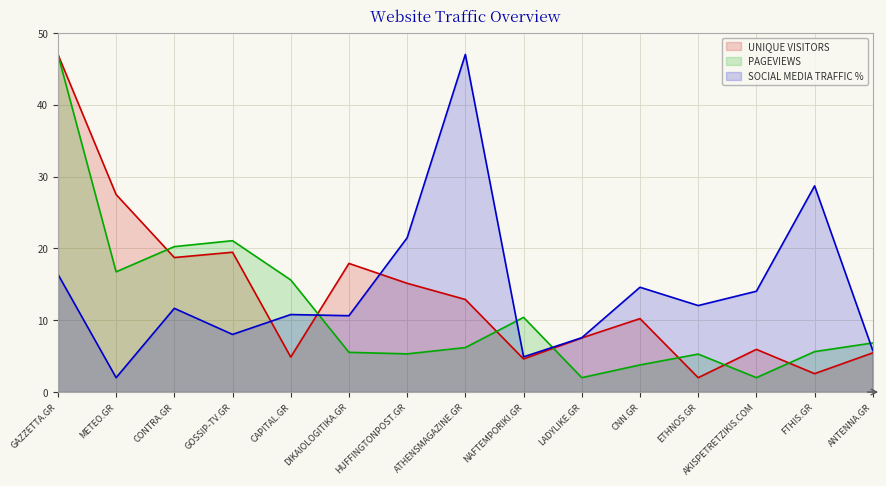

Reading right to left, transcribe all the data shown in this chart.

UNIQUE VISITORS: ANTENNA.GR=5.5	FTHIS.GR=2.6	AKISPETRETZIKIS.COM=5.9	ETHNOS.GR=2.0	CNN.GR=10.2	LADYLIKE.GR=7.5	NAFTEMPORIKI.GR=4.6	ATHENSMAGAZINE.GR=12.9	HUFFINGTONPOST.GR=15.1	DIKAIOLOGITIKA.GR=17.9	CAPITAL.GR=4.9	GOSSIP-TV.GR=19.5	CONTRA.GR=18.7	METEO.GR=27.5	GAZZETTA.GR=47.0
PAGEVIEWS: ANTENNA.GR=6.8	FTHIS.GR=5.6	AKISPETRETZIKIS.COM=2.0	ETHNOS.GR=5.3	CNN.GR=3.8	LADYLIKE.GR=2.0	NAFTEMPORIKI.GR=10.4	ATHENSMAGAZINE.GR=6.2	HUFFINGTONPOST.GR=5.3	DIKAIOLOGITIKA.GR=5.5	CAPITAL.GR=15.6	GOSSIP-TV.GR=21.1	CONTRA.GR=20.2	METEO.GR=16.7	GAZZETTA.GR=47.0
SOCIAL MEDIA TRAFFIC %: ANTENNA.GR=5.8	FTHIS.GR=28.7	AKISPETRETZIKIS.COM=14.0	ETHNOS.GR=12.0	CNN.GR=14.6	LADYLIKE.GR=7.6	NAFTEMPORIKI.GR=4.9	ATHENSMAGAZINE.GR=47.0	HUFFINGTONPOST.GR=21.5	DIKAIOLOGITIKA.GR=10.6	CAPITAL.GR=10.8	GOSSIP-TV.GR=8.0	CONTRA.GR=11.7	METEO.GR=2.0	GAZZETTA.GR=16.4